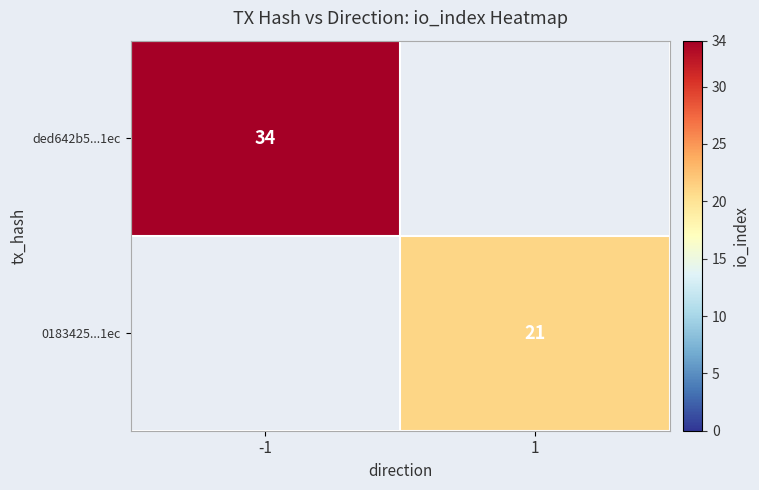

True or false: 0183425...1ec has a value of 9 at 1.

False